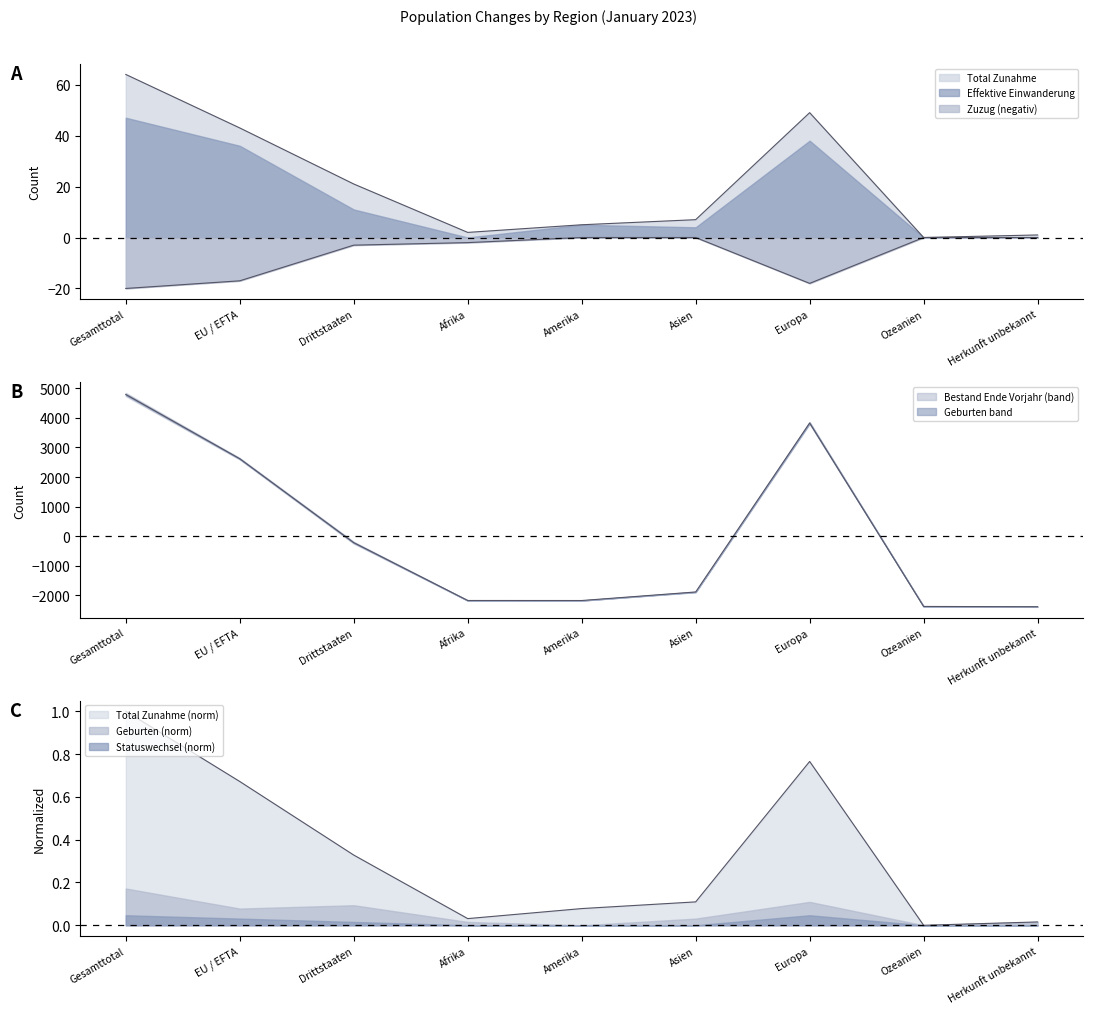

Between Asien and Drittstaaten, which is larger?

Drittstaaten